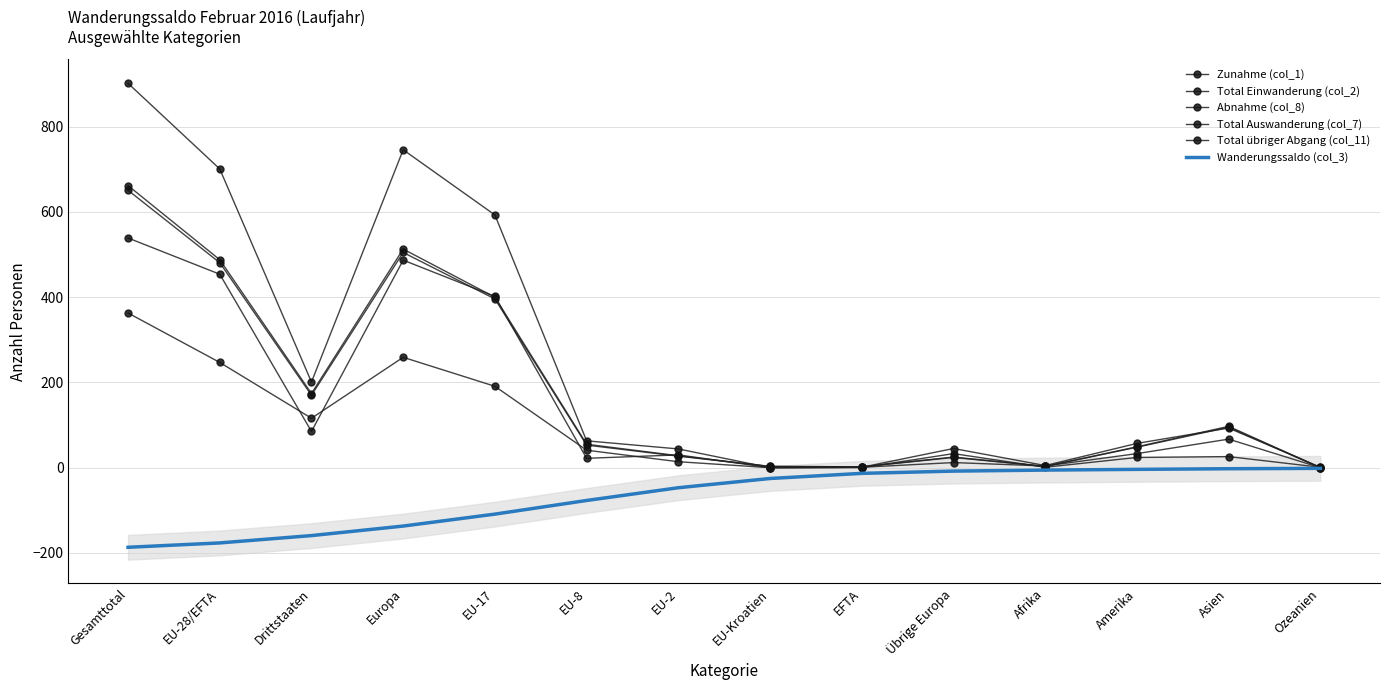

Rank the categories by Total übriger Abgang (col_11) value from lowest to highest.

EU-Kroatien, EFTA, Afrika, Ozeanien, EU-8, Amerika, Asien, EU-2, Übrige Europa, Drittstaaten, EU-17, EU-28/EFTA, Europa, Gesamttotal